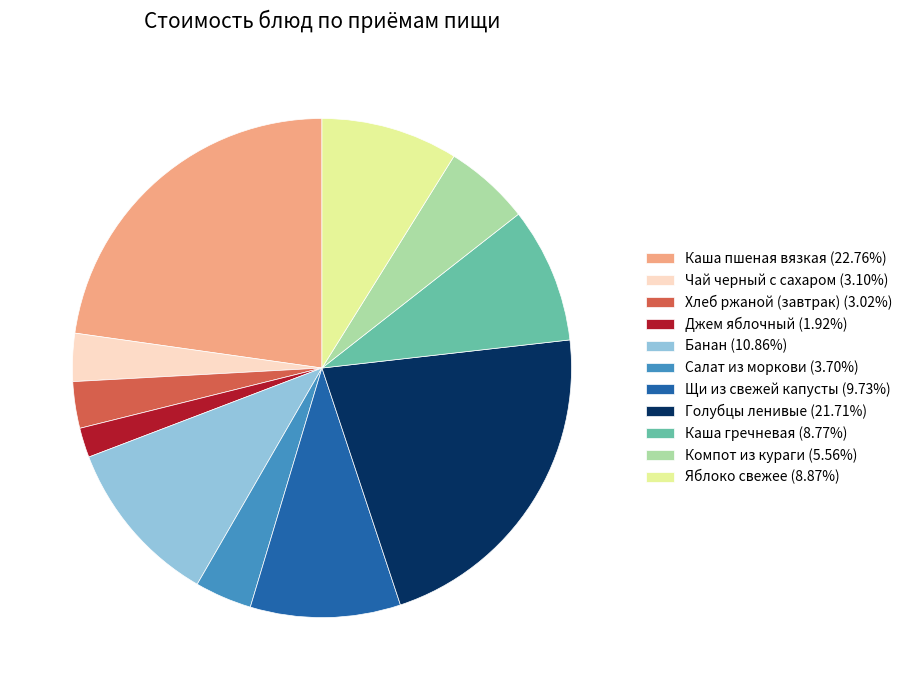

Combined, do Голубцы ленивые (21.71%) and Яблоко свежее (8.87%) account for over 50%?

No